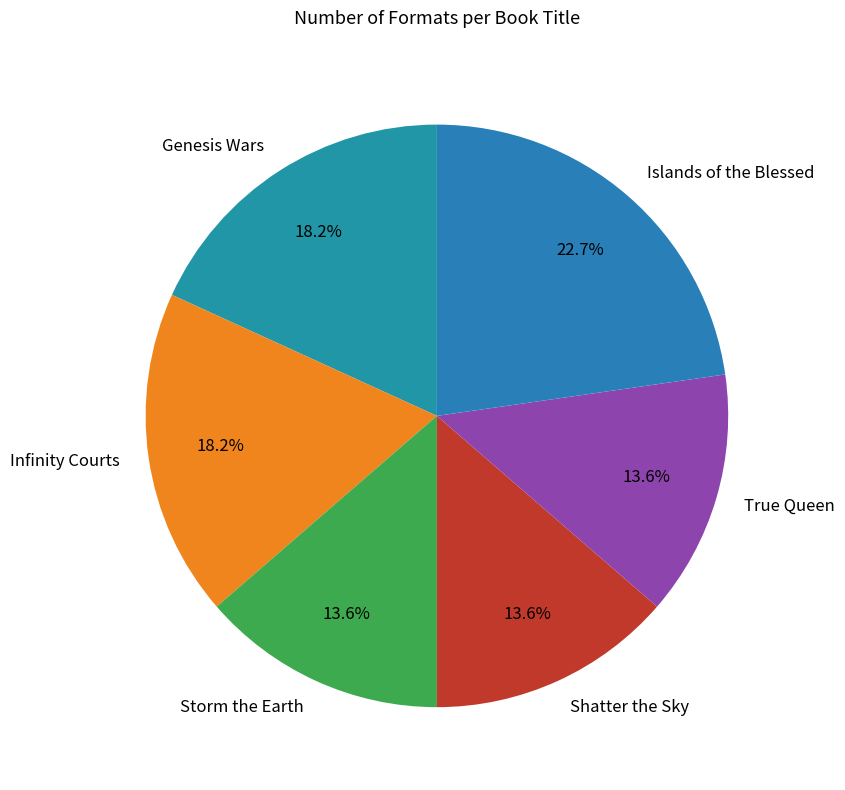

Which category has the biggest portion of the pie?

Islands of the Blessed